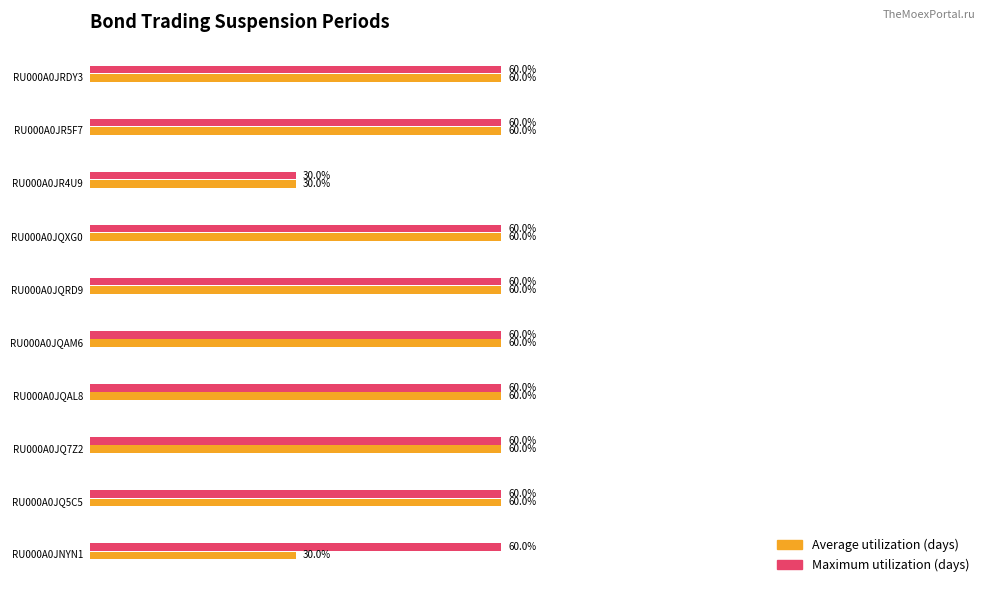

Reading left to right, transcribe all the data shown in this chart.

Maximum utilization: 60	60	60	60	60	60	60	30	60	60
Average utilization: 30	60	60	60	60	60	60	30	60	60